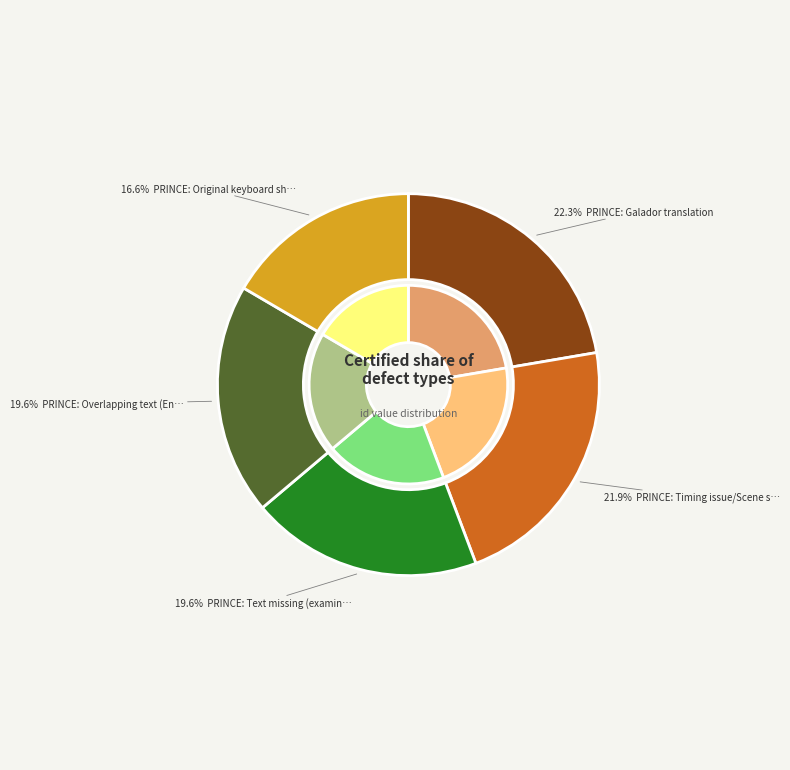

What percentage is the PRINCE: Original keyboard shortcuts slice, to the nearest percent?

17%